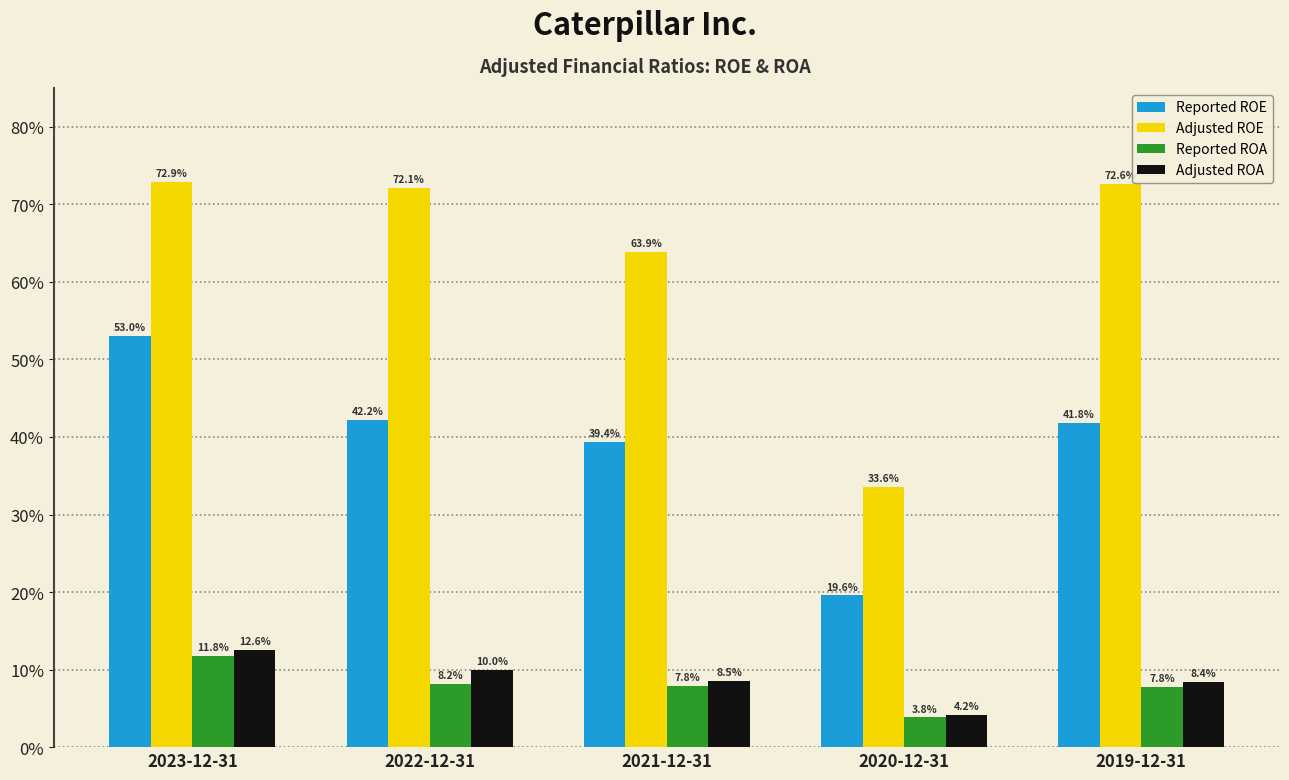

At which category is the sum across all series the highest?

2023-12-31